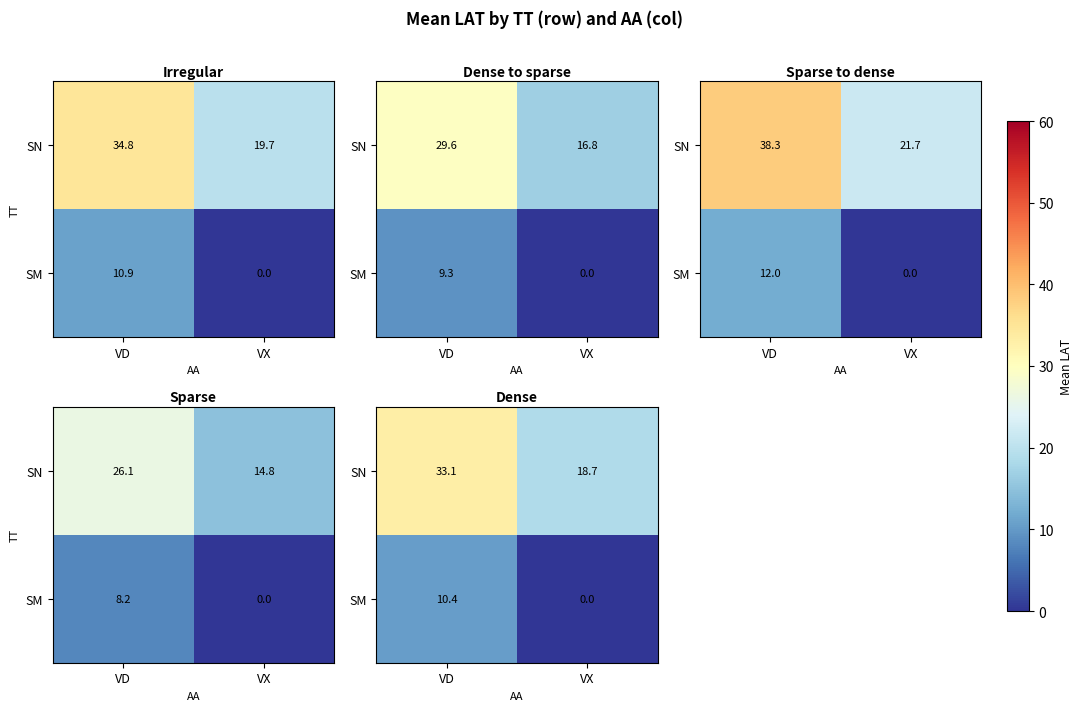

Rank the series at VX from lowest to highest value.

SM, SN